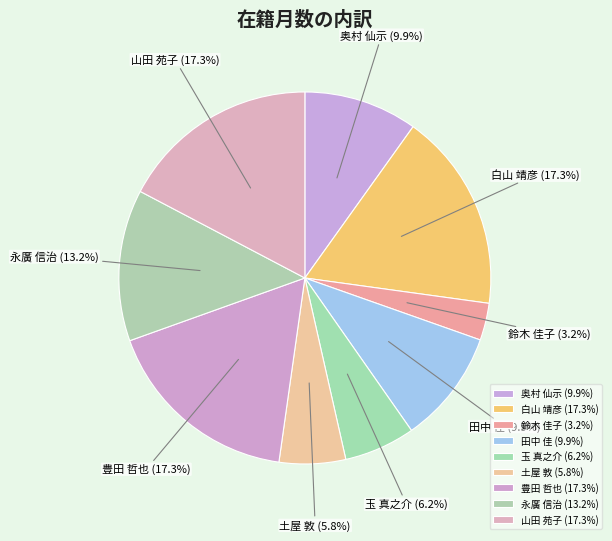

Combined, what portion of the pie is 玉 真之介 and 山田 苑子?

23.5%